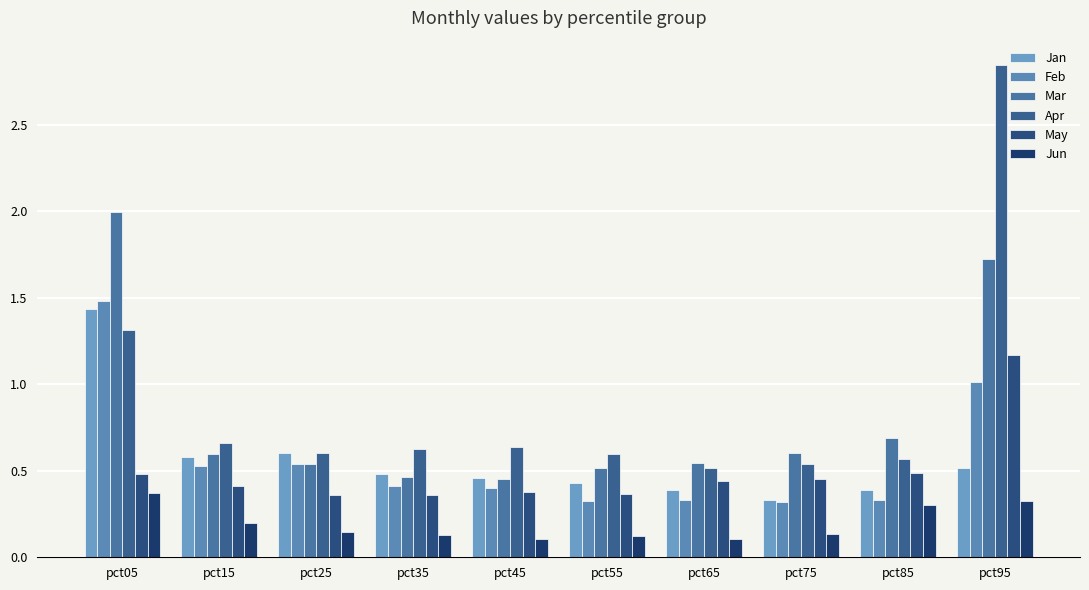

Count the number of data series in this chart.

6